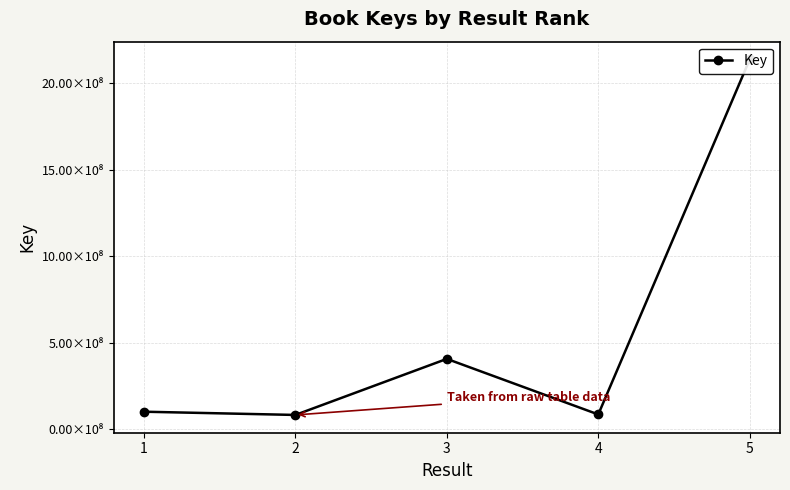

At which category does the data reach its first local valley?

2